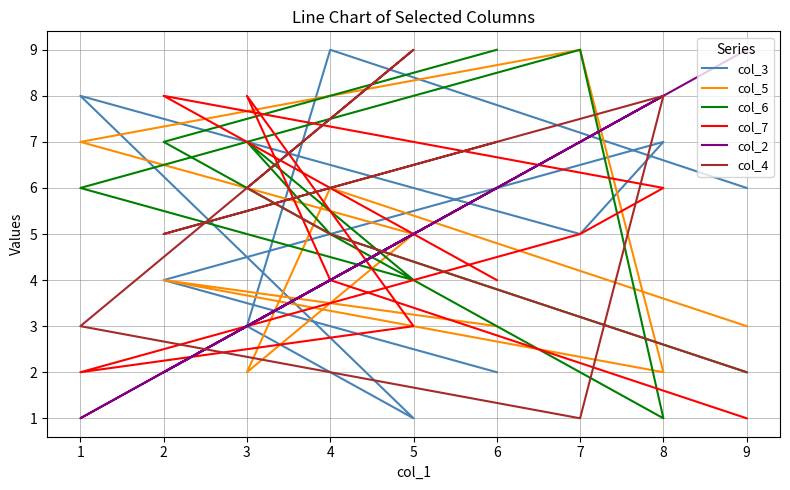

At which category is the sum across all series the highest?

7